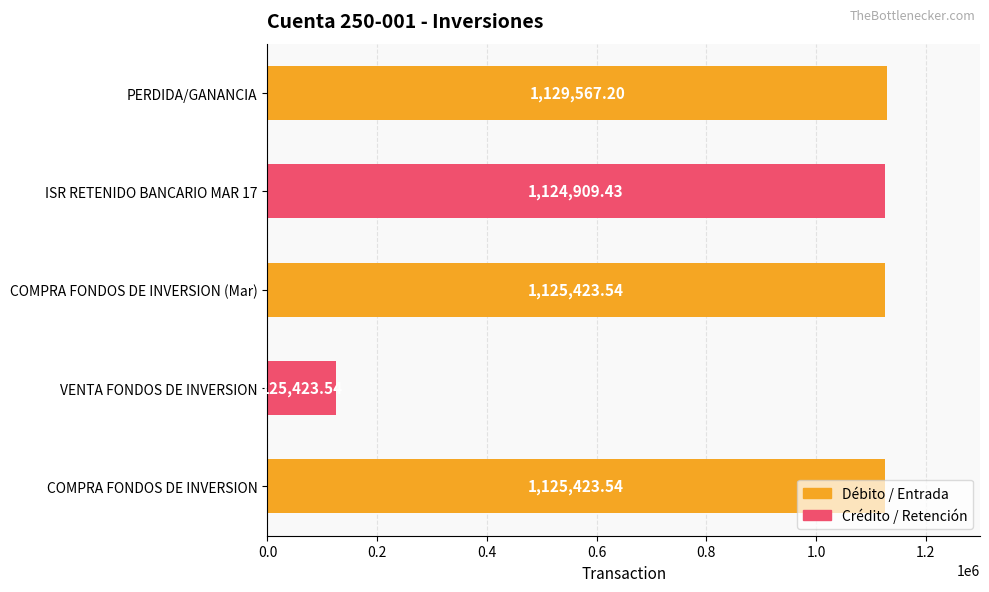

Which label corresponds to the largest value in the chart?

PERDIDA/GANANCIA